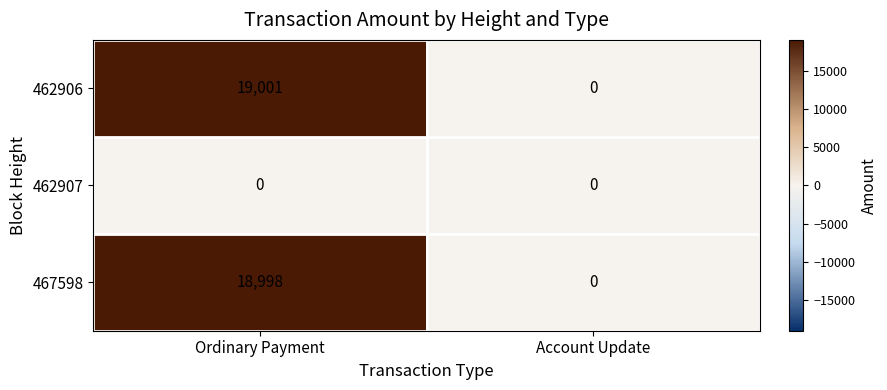

The 462906 series shows 0 at Account Update. True or false?

True